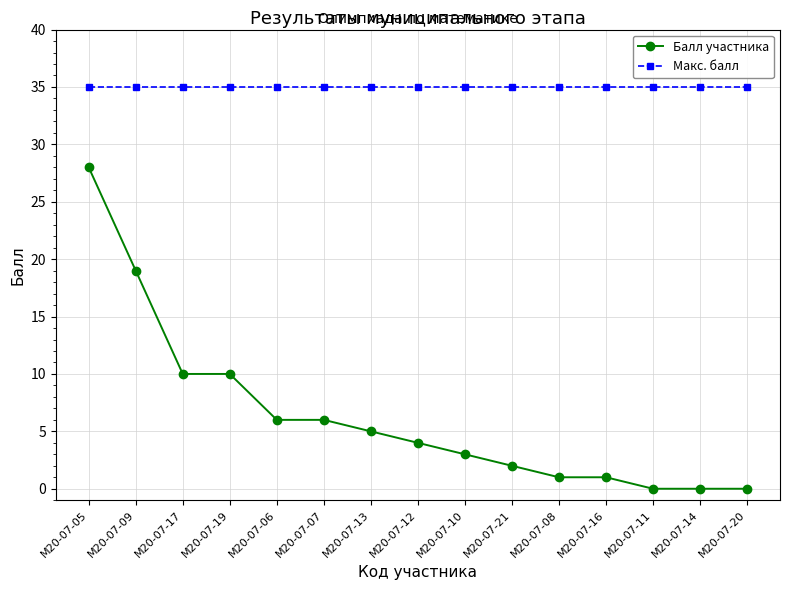

The Макс. балл series shows 35 at М20-07-20. True or false?

True